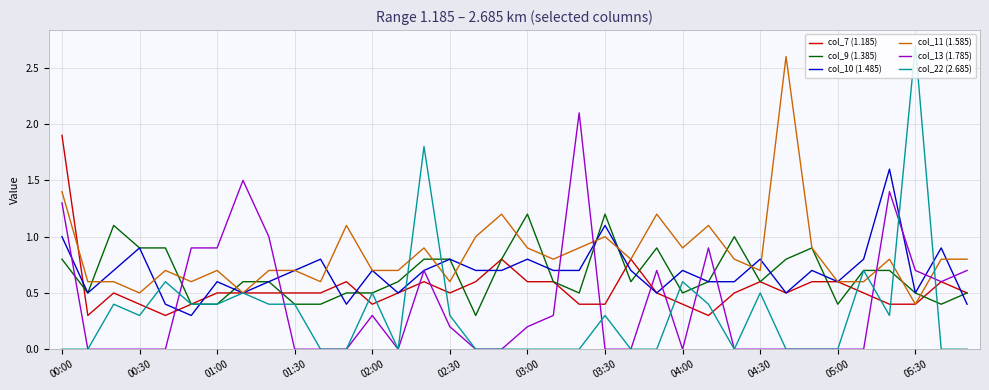

What are all the series names shown in the legend?

col_7 (1.185), col_9 (1.385), col_10 (1.485), col_11 (1.585), col_13 (1.785), col_22 (2.685)